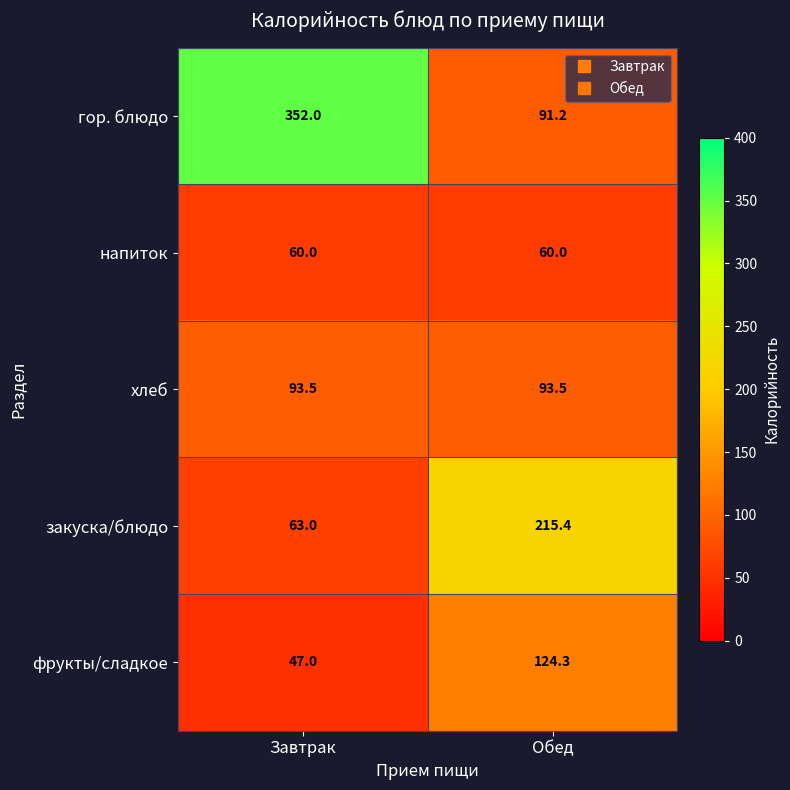

At which label is фрукты/сладкое closest to 85?

Завтрак